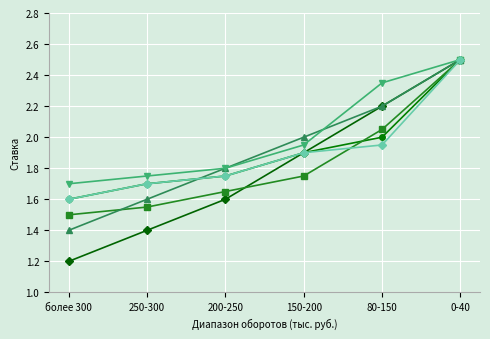

What is the label of the 5th point from the left?

80-150